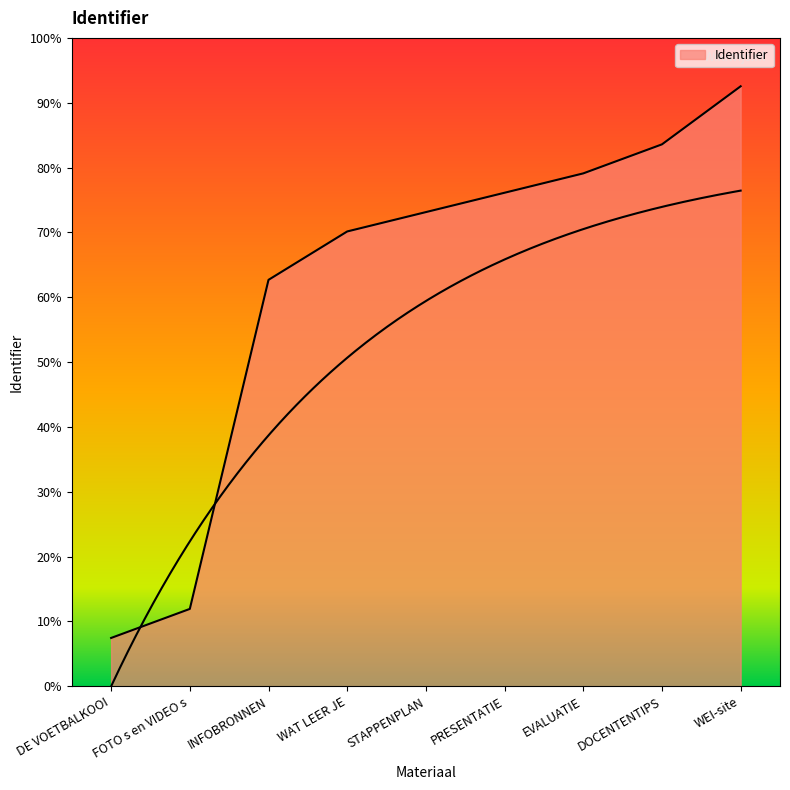

How many lines are shown in the chart?

1